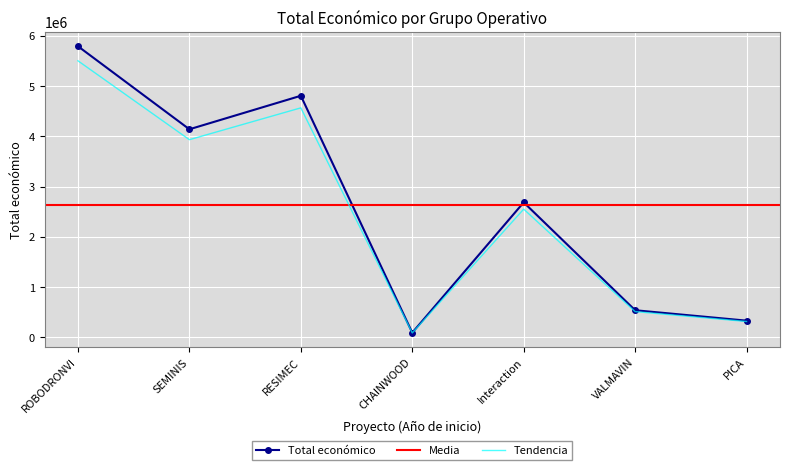

At which label does Tendencia reach its peak?

ROBODRONVI